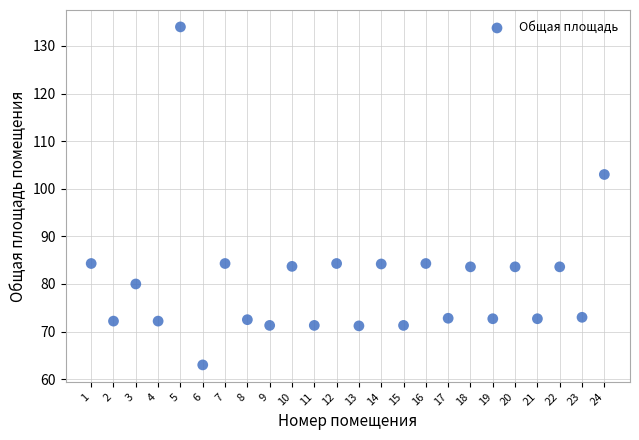

What Y value in the scatter plot is closest to 98?

103.0